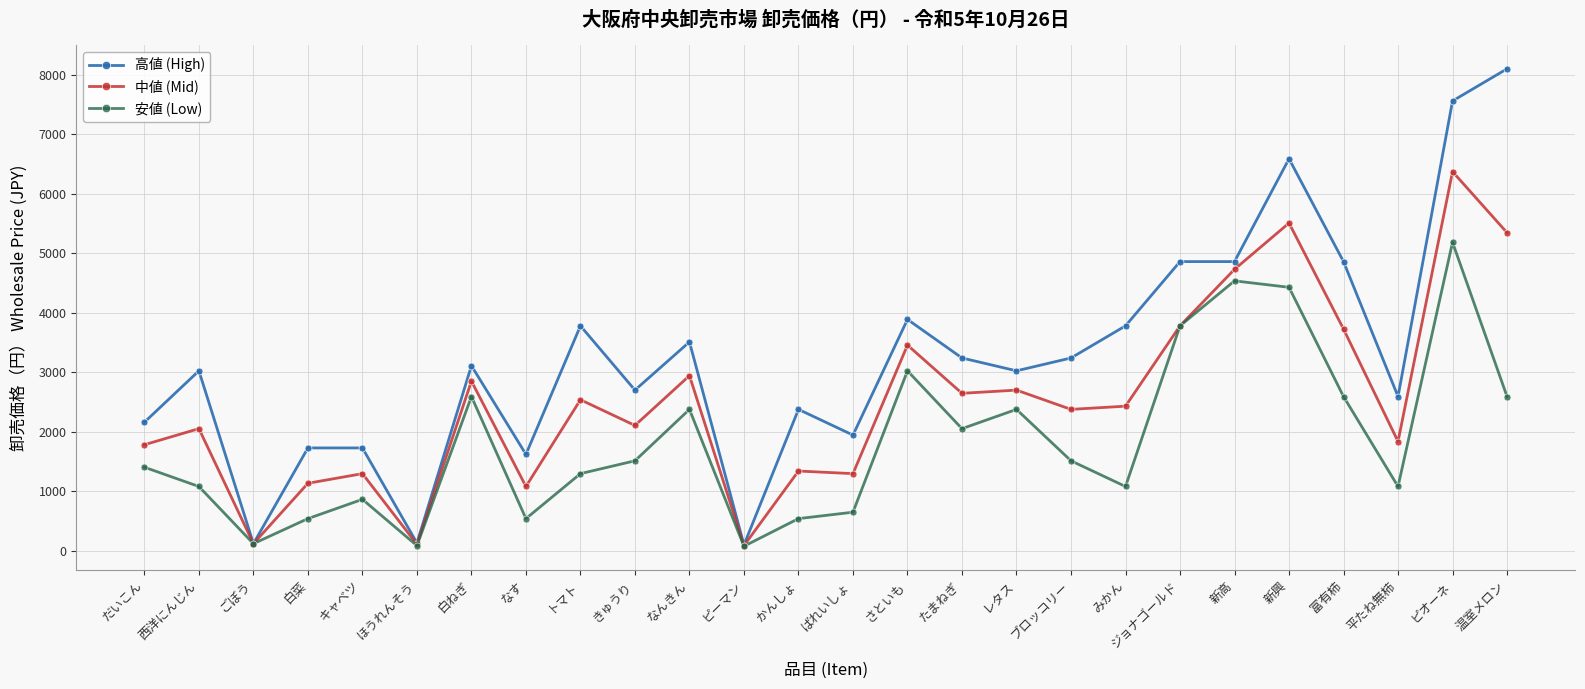

At which category does the chart reach its peak across all series?

温室メロン